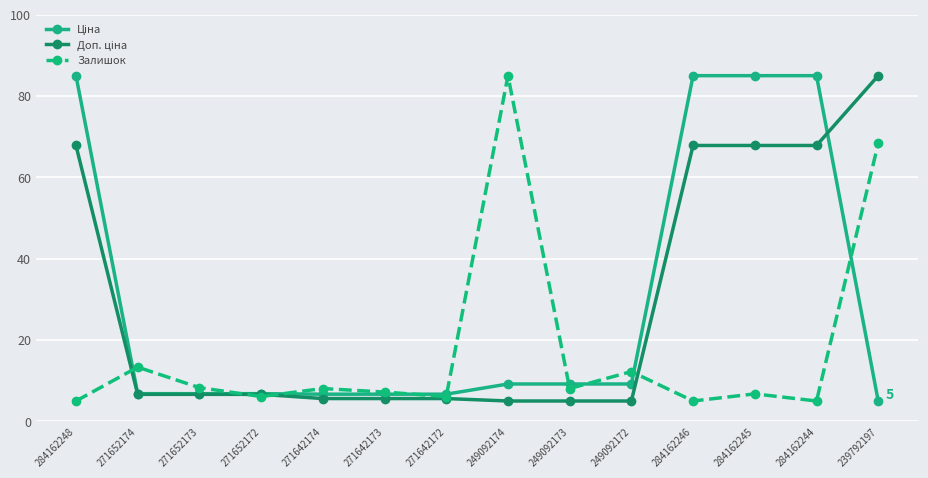

What is the minimum value shown in the chart?

5.0